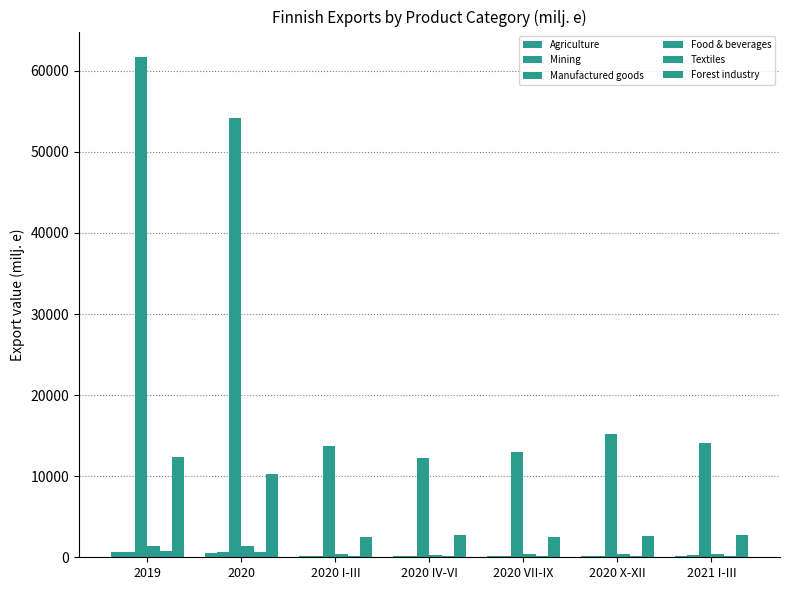

Between 2020 I-III and 2020 VII-IX, which series saw the biggest shift?

Manufactured goods